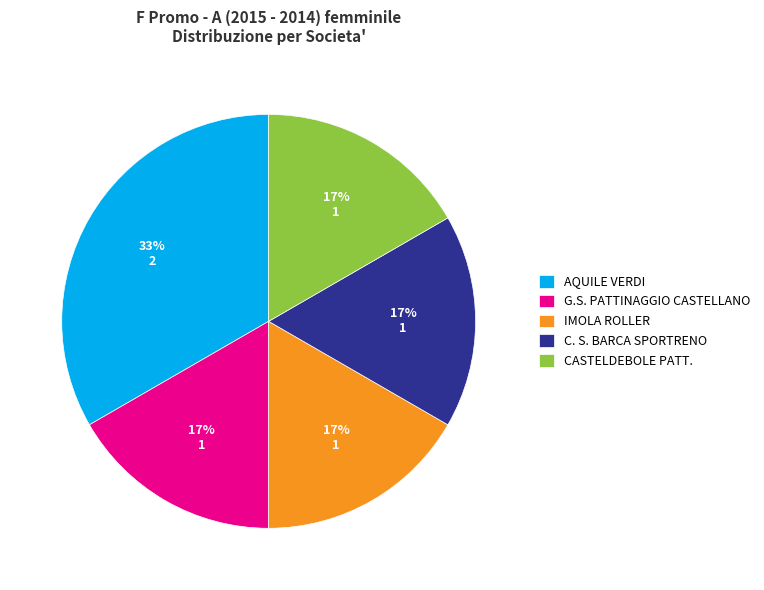

Is there a majority slice in this chart?

No